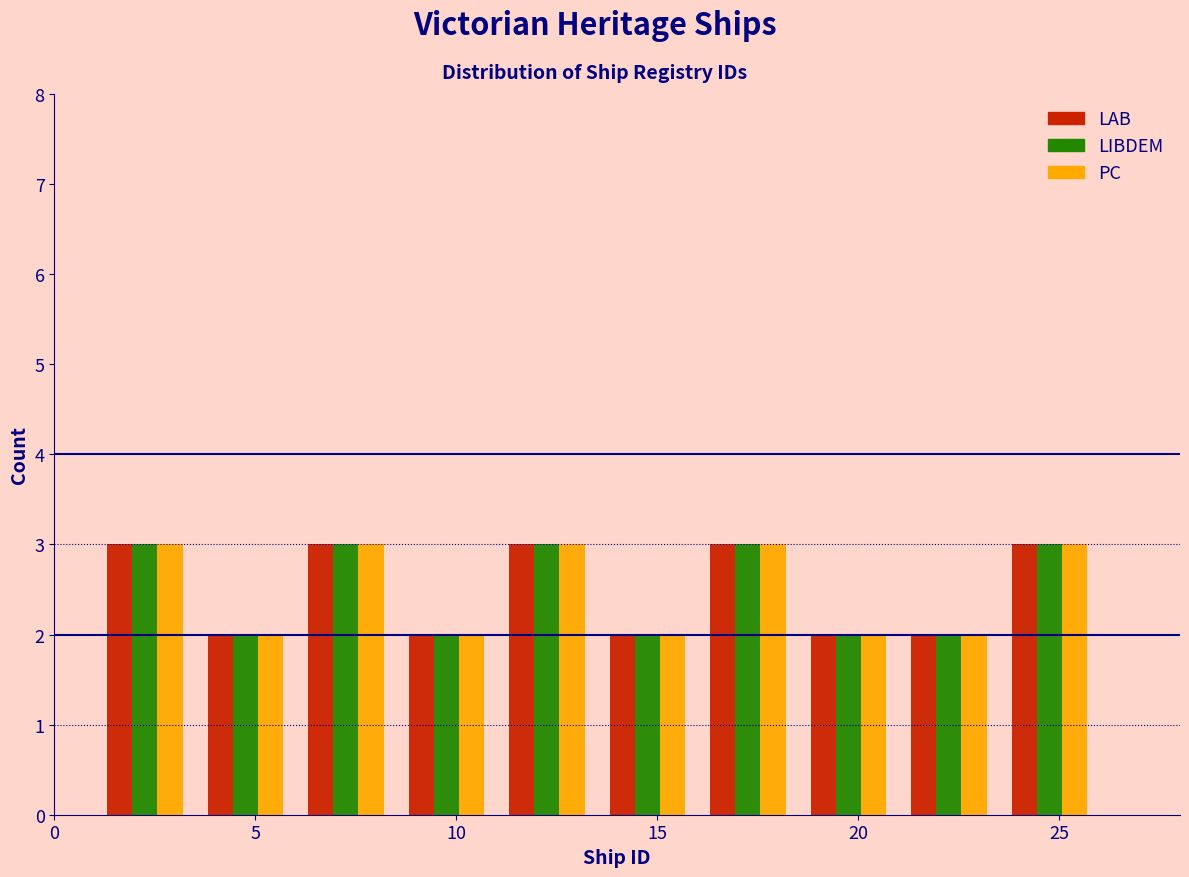

Reading left to right, list every range on the x-axis with the height of the bar of each series over it. The values are not printed on the chart, so give them approximately, as read against the axis.

1.0 to 3.5: LAB=3	LIBDEM=3	PC=3
3.5 to 6.0: LAB=2	LIBDEM=2	PC=2
6.0 to 8.5: LAB=3	LIBDEM=3	PC=3
8.5 to 11.0: LAB=2	LIBDEM=2	PC=2
11.0 to 13.5: LAB=3	LIBDEM=3	PC=3
13.5 to 16.0: LAB=2	LIBDEM=2	PC=2
16.0 to 18.5: LAB=3	LIBDEM=3	PC=3
18.5 to 21.0: LAB=2	LIBDEM=2	PC=2
21.0 to 23.5: LAB=2	LIBDEM=2	PC=2
23.5 to 26.0: LAB=3	LIBDEM=3	PC=3